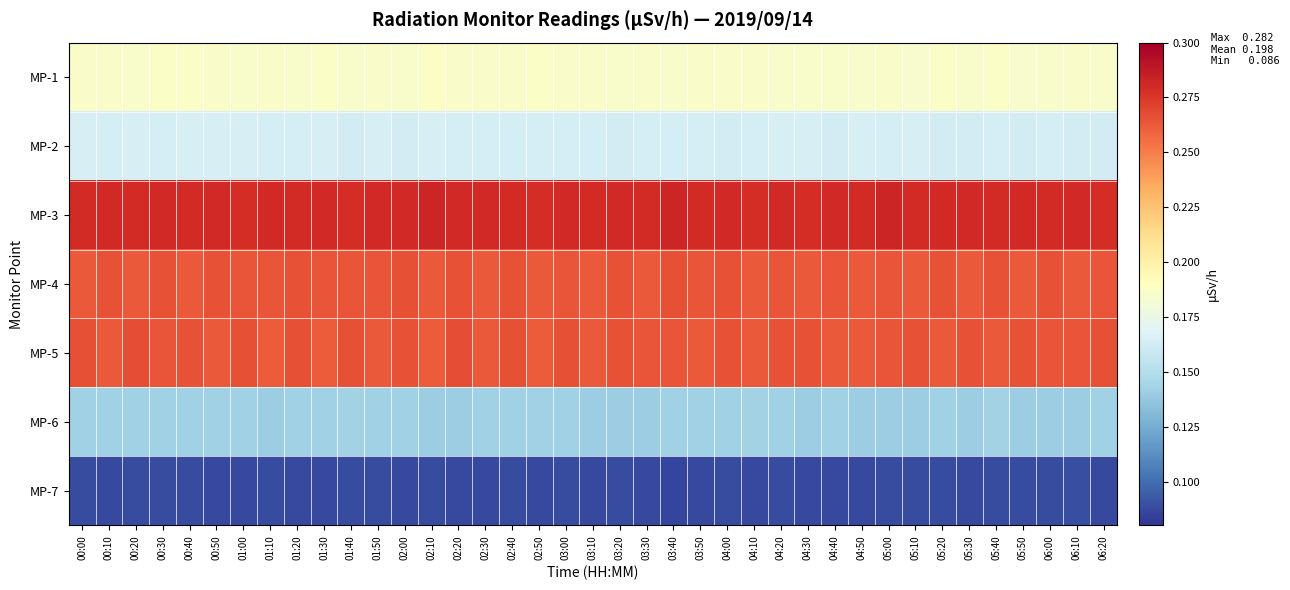

Reading left to right, transcribe all the data shown in this chart.

MP-1: 00:00=0.2	00:10=0.2	00:20=0.2	00:30=0.2	00:40=0.2	00:50=0.2	01:00=0.2	01:10=0.2	01:20=0.2	01:30=0.2	01:40=0.2	01:50=0.2	02:00=0.2	02:10=0.2	02:20=0.2	02:30=0.2	02:40=0.2	02:50=0.2	03:00=0.2	03:10=0.2	03:20=0.2	03:30=0.2	03:40=0.2	03:50=0.2	04:00=0.2	04:10=0.2	04:20=0.2	04:30=0.2	04:40=0.2	04:50=0.2	05:00=0.2	05:10=0.2	05:20=0.2	05:30=0.2	05:40=0.2	05:50=0.2	06:00=0.2	06:10=0.2	06:20=0.2
MP-2: 00:00=0.2	00:10=0.2	00:20=0.2	00:30=0.2	00:40=0.2	00:50=0.2	01:00=0.2	01:10=0.2	01:20=0.2	01:30=0.2	01:40=0.2	01:50=0.2	02:00=0.2	02:10=0.2	02:20=0.2	02:30=0.2	02:40=0.2	02:50=0.2	03:00=0.2	03:10=0.2	03:20=0.2	03:30=0.2	03:40=0.2	03:50=0.2	04:00=0.2	04:10=0.2	04:20=0.2	04:30=0.2	04:40=0.2	04:50=0.2	05:00=0.2	05:10=0.2	05:20=0.2	05:30=0.2	05:40=0.2	05:50=0.2	06:00=0.2	06:10=0.2	06:20=0.2
MP-3: 00:00=0.3	00:10=0.3	00:20=0.3	00:30=0.3	00:40=0.3	00:50=0.3	01:00=0.3	01:10=0.3	01:20=0.3	01:30=0.3	01:40=0.3	01:50=0.3	02:00=0.3	02:10=0.3	02:20=0.3	02:30=0.3	02:40=0.3	02:50=0.3	03:00=0.3	03:10=0.3	03:20=0.3	03:30=0.3	03:40=0.3	03:50=0.3	04:00=0.3	04:10=0.3	04:20=0.3	04:30=0.3	04:40=0.3	04:50=0.3	05:00=0.3	05:10=0.3	05:20=0.3	05:30=0.3	05:40=0.3	05:50=0.3	06:00=0.3	06:10=0.3	06:20=0.3
MP-4: 00:00=0.3	00:10=0.3	00:20=0.3	00:30=0.3	00:40=0.3	00:50=0.3	01:00=0.3	01:10=0.3	01:20=0.3	01:30=0.3	01:40=0.3	01:50=0.3	02:00=0.3	02:10=0.3	02:20=0.3	02:30=0.3	02:40=0.3	02:50=0.3	03:00=0.3	03:10=0.3	03:20=0.3	03:30=0.3	03:40=0.3	03:50=0.3	04:00=0.3	04:10=0.3	04:20=0.3	04:30=0.3	04:40=0.3	04:50=0.3	05:00=0.3	05:10=0.3	05:20=0.3	05:30=0.3	05:40=0.3	05:50=0.3	06:00=0.3	06:10=0.3	06:20=0.3
MP-5: 00:00=0.3	00:10=0.3	00:20=0.3	00:30=0.3	00:40=0.3	00:50=0.3	01:00=0.3	01:10=0.3	01:20=0.3	01:30=0.3	01:40=0.3	01:50=0.3	02:00=0.3	02:10=0.3	02:20=0.3	02:30=0.3	02:40=0.3	02:50=0.3	03:00=0.3	03:10=0.3	03:20=0.3	03:30=0.3	03:40=0.3	03:50=0.3	04:00=0.3	04:10=0.3	04:20=0.3	04:30=0.3	04:40=0.3	04:50=0.3	05:00=0.3	05:10=0.3	05:20=0.3	05:30=0.3	05:40=0.3	05:50=0.3	06:00=0.3	06:10=0.3	06:20=0.3
MP-6: 00:00=0.1	00:10=0.1	00:20=0.1	00:30=0.1	00:40=0.1	00:50=0.1	01:00=0.1	01:10=0.1	01:20=0.1	01:30=0.1	01:40=0.1	01:50=0.1	02:00=0.1	02:10=0.1	02:20=0.1	02:30=0.1	02:40=0.1	02:50=0.1	03:00=0.1	03:10=0.1	03:20=0.1	03:30=0.1	03:40=0.1	03:50=0.1	04:00=0.1	04:10=0.1	04:20=0.1	04:30=0.1	04:40=0.1	04:50=0.1	05:00=0.1	05:10=0.1	05:20=0.1	05:30=0.1	05:40=0.1	05:50=0.1	06:00=0.1	06:10=0.1	06:20=0.1
MP-7: 00:00=0.1	00:10=0.1	00:20=0.1	00:30=0.1	00:40=0.1	00:50=0.1	01:00=0.1	01:10=0.1	01:20=0.1	01:30=0.1	01:40=0.1	01:50=0.1	02:00=0.1	02:10=0.1	02:20=0.1	02:30=0.1	02:40=0.1	02:50=0.1	03:00=0.1	03:10=0.1	03:20=0.1	03:30=0.1	03:40=0.1	03:50=0.1	04:00=0.1	04:10=0.1	04:20=0.1	04:30=0.1	04:40=0.1	04:50=0.1	05:00=0.1	05:10=0.1	05:20=0.1	05:30=0.1	05:40=0.1	05:50=0.1	06:00=0.1	06:10=0.1	06:20=0.1